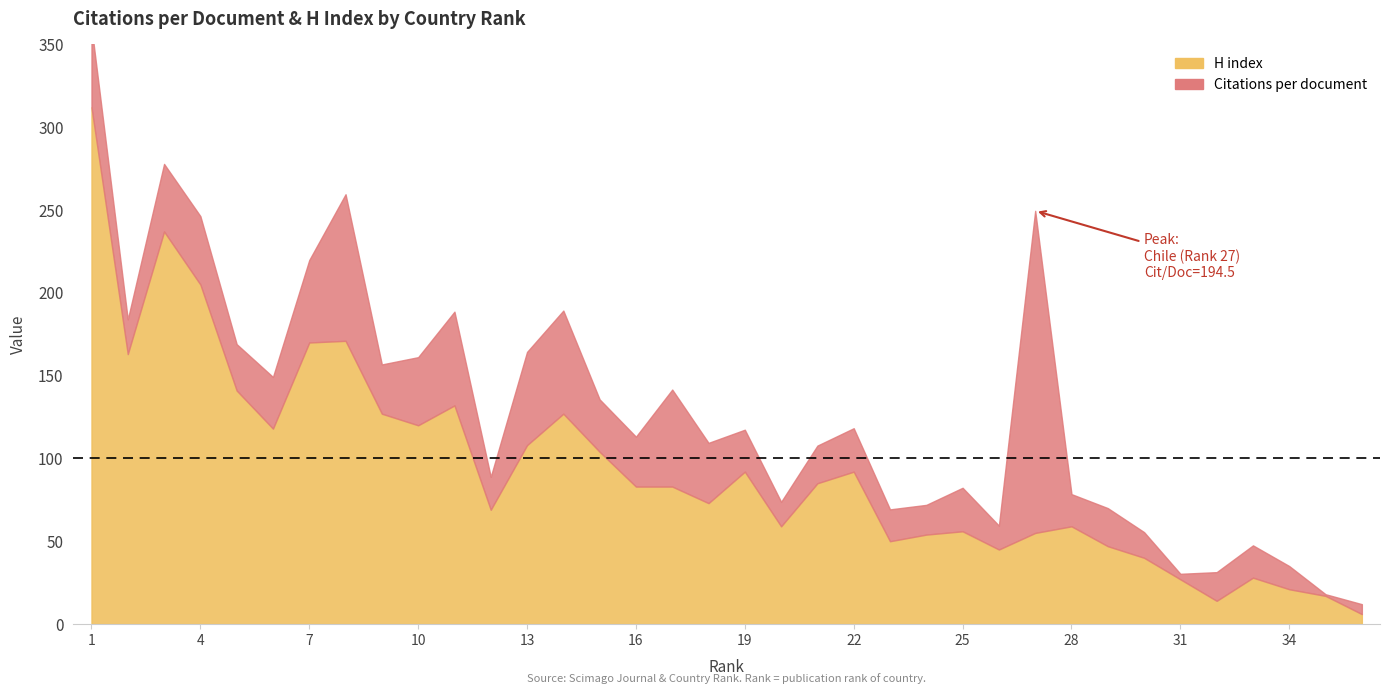

At which label is H index closest to 159?

2